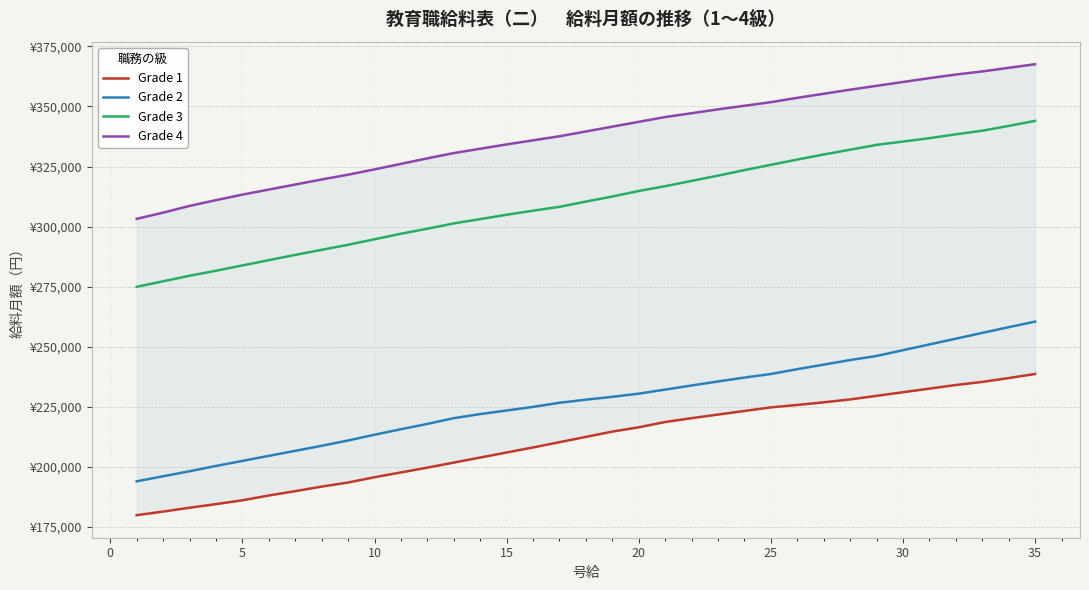

How many values in the Grade 3 series exceed 310400?

17